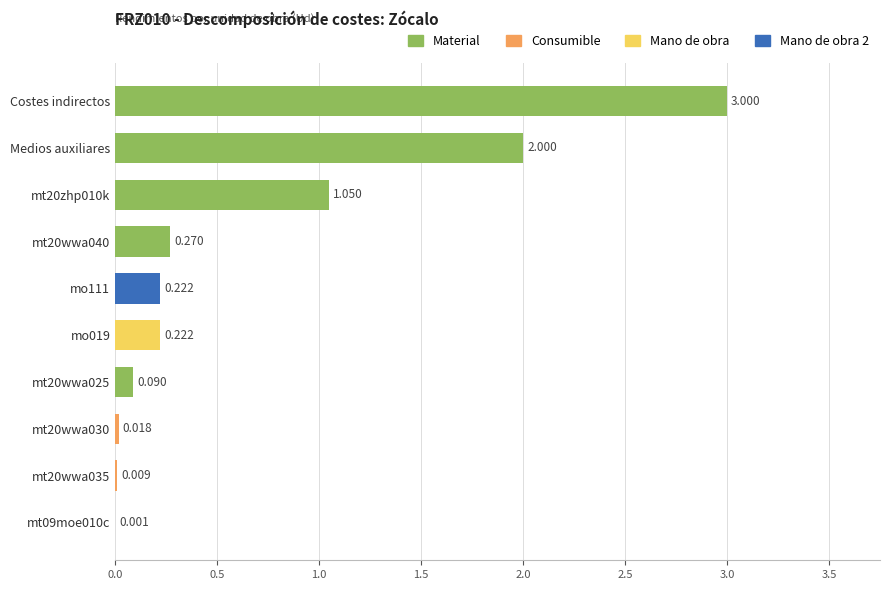

Which has a higher value, mt20wwa025 or Medios auxiliares?

Medios auxiliares